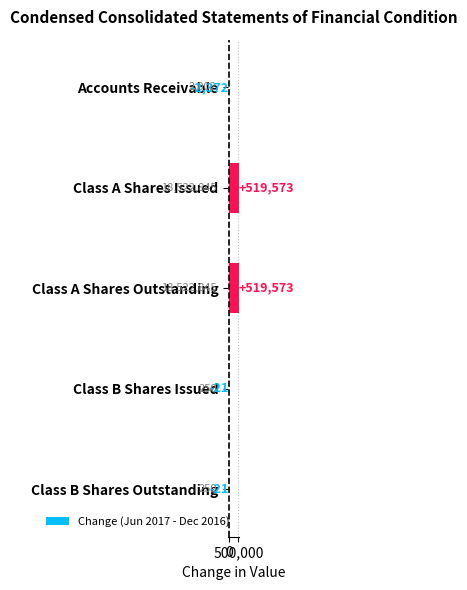

The chart shows a value of 113794 at Class A Shares Issued. True or false?

False